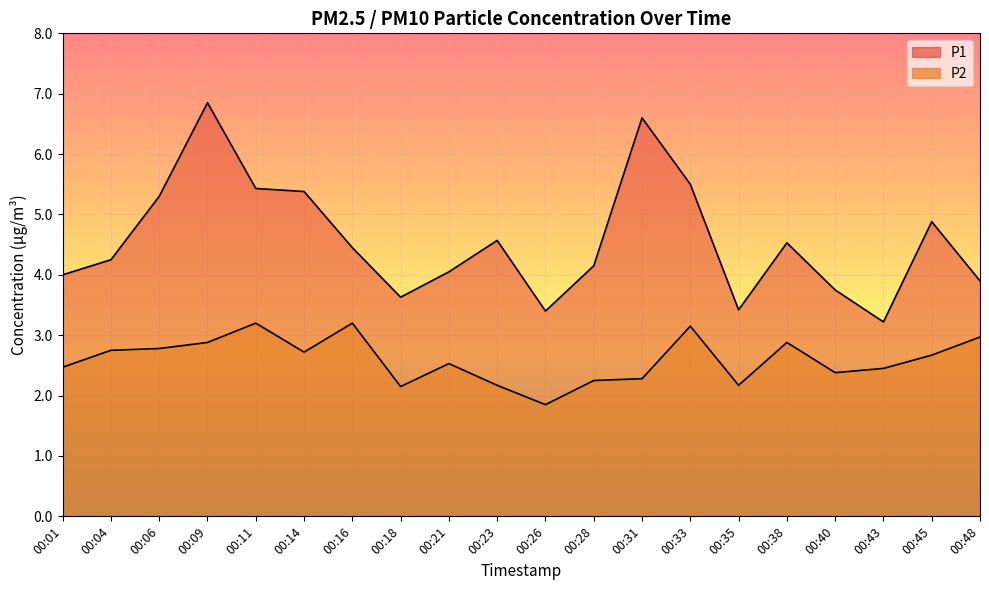

What is the difference between the highest and lowest values at 00:23?

2.4